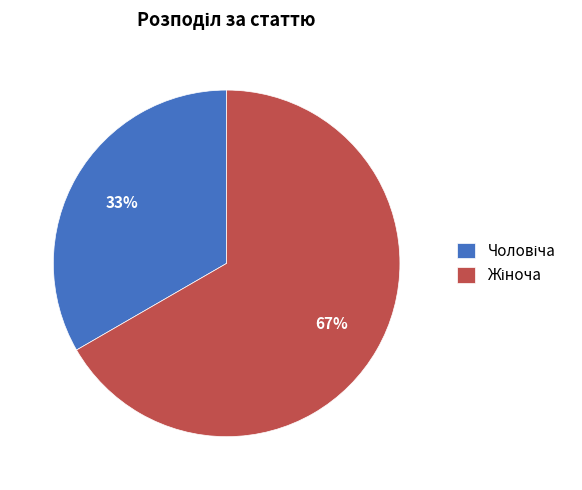

To the nearest percent, what is the average slice percentage?

50%